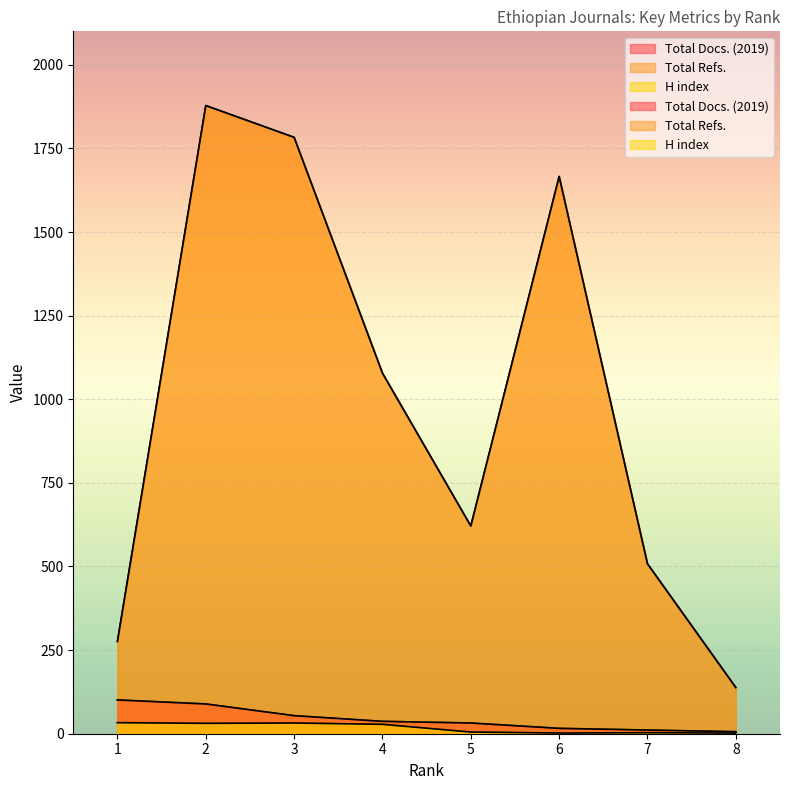

How many data points in Total Refs. are above 1078?

3